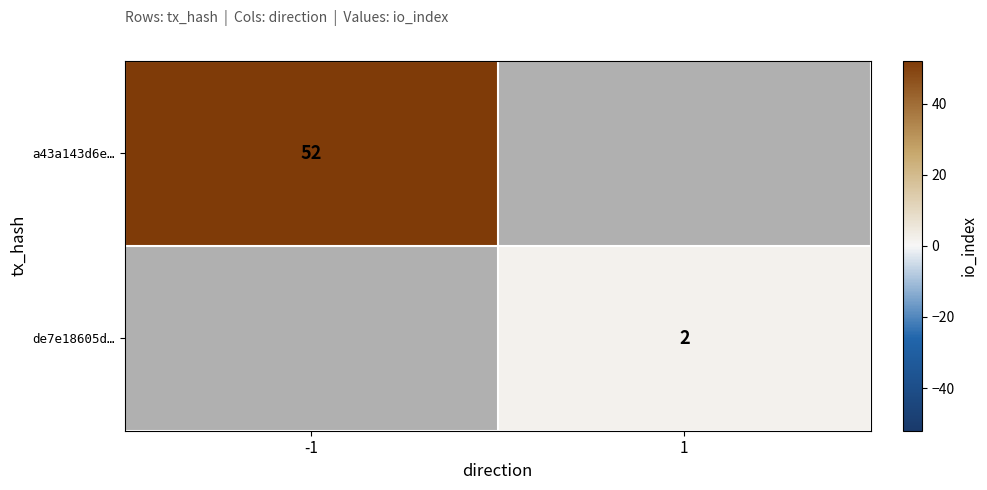

True or false: de7e18605d… has a value of 3 at 1.

False